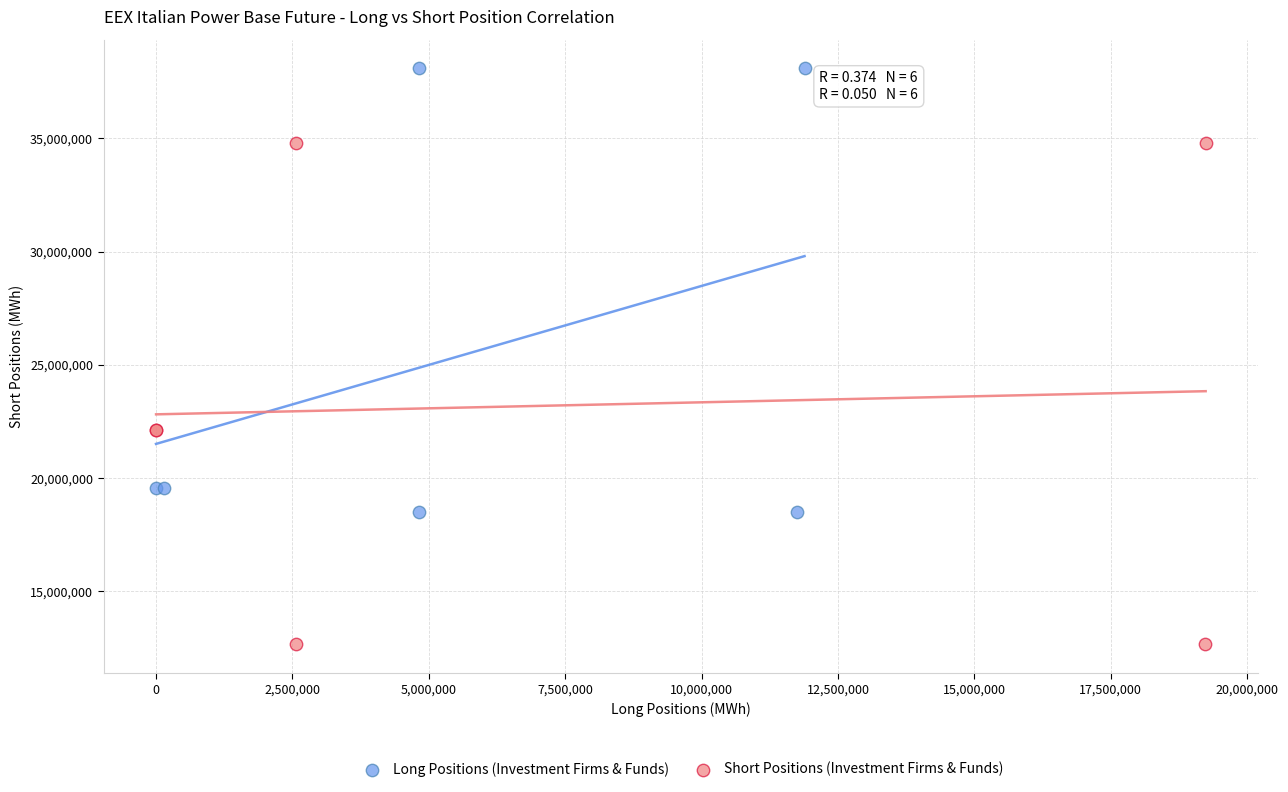

Which series has the widest spread of Y values?

Short Positions (Investment Firms & Funds)